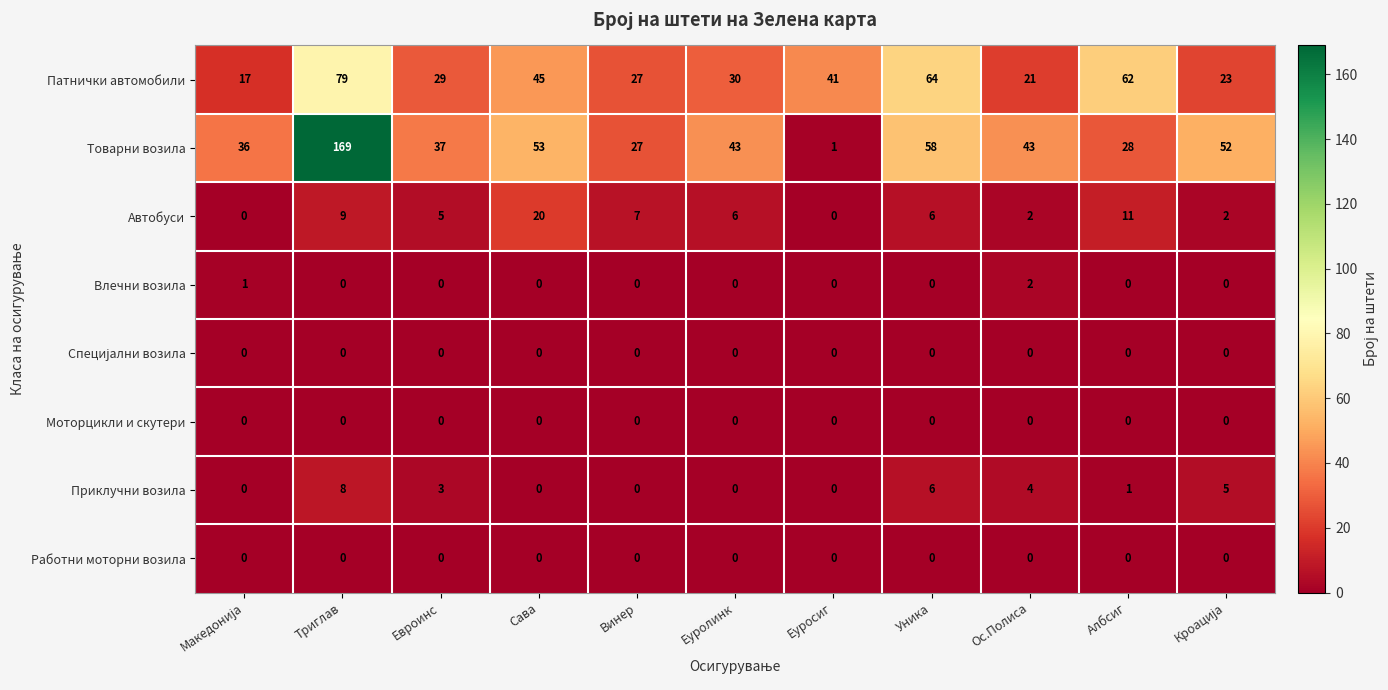

Which series has the widest spread of values?

Товарни возила